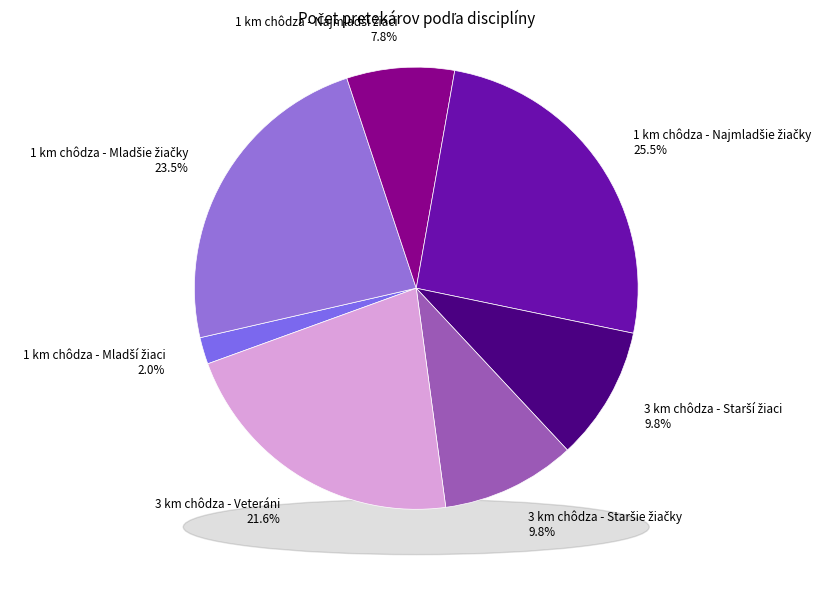

Does any single category account for the majority?

No